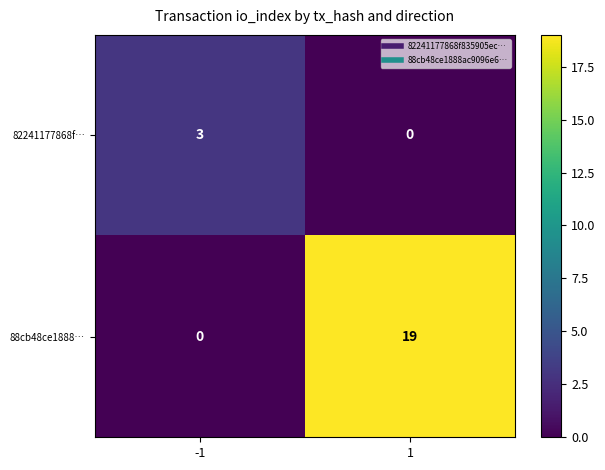

What is the highest value of the 88cb48ce1888… series?

19